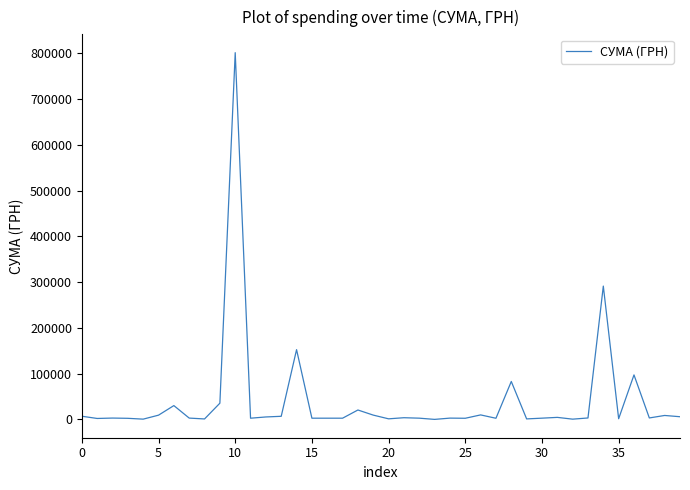

What is the difference between the maximum and minimum values?

801715.2